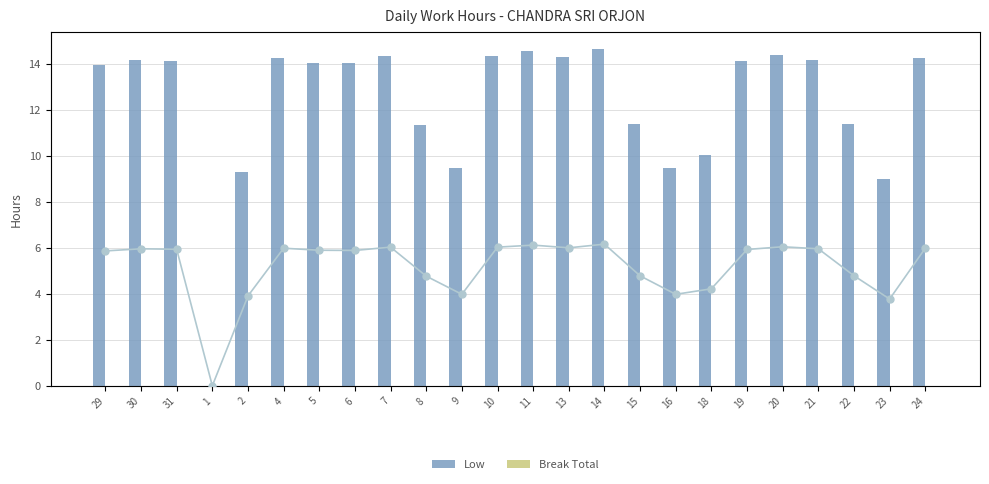

At which label does Low first exceed 14?

30